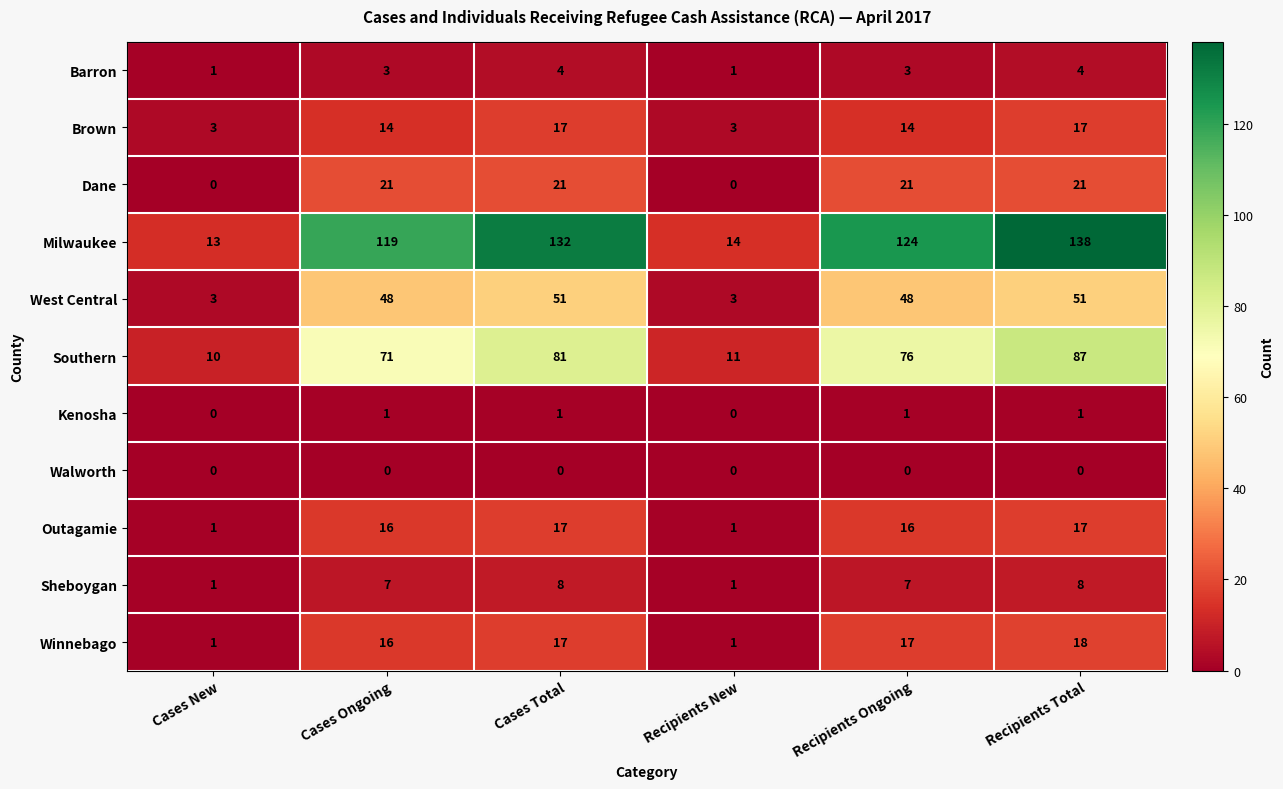

Is it true that Milwaukee equals 14 at Recipients New?

True